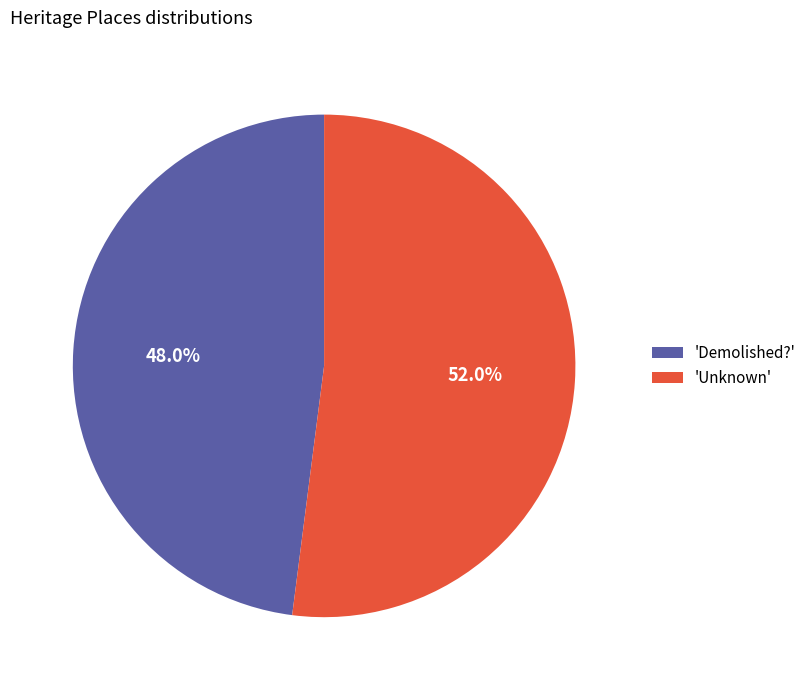

Which category has the smallest portion of the pie?

'Demolished?'